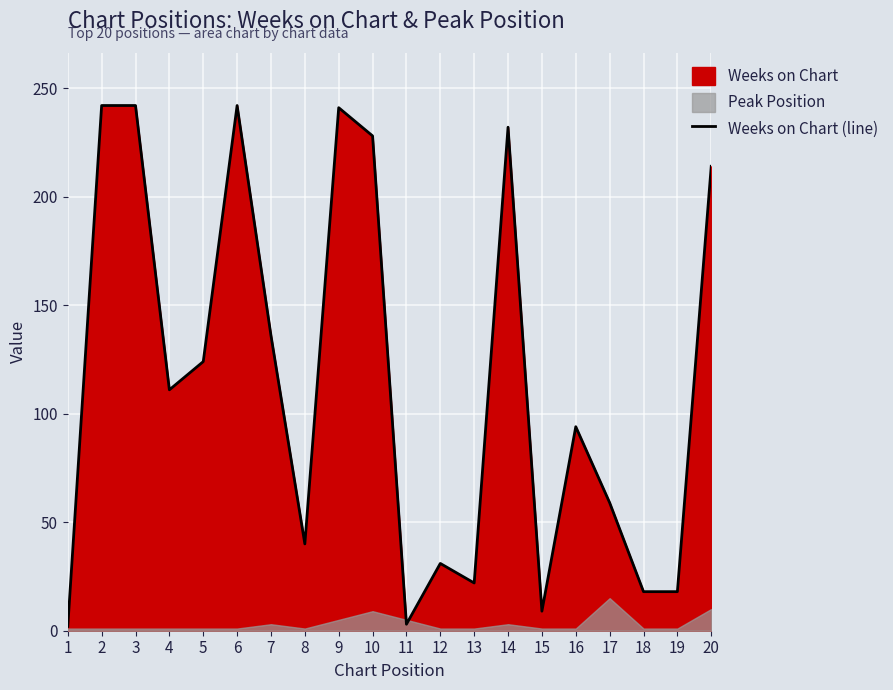

Reading left to right, list all the values displayed in this chart.

1=2	2=242	3=242	4=111	5=124	6=242	7=136	8=40	9=241	10=228	11=3	12=31	13=22	14=232	15=9	16=94	17=59	18=18	19=18	20=214